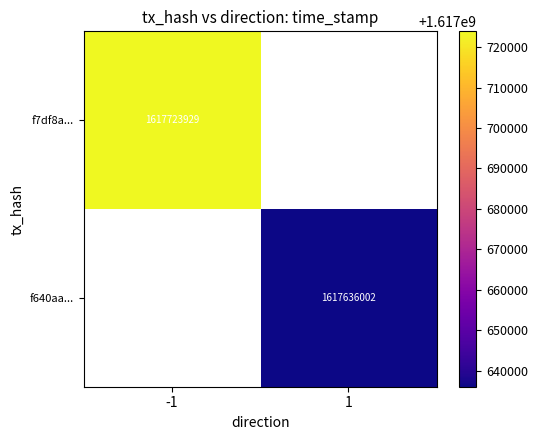

At how many categories does at least one series exceed 1617716248?

1